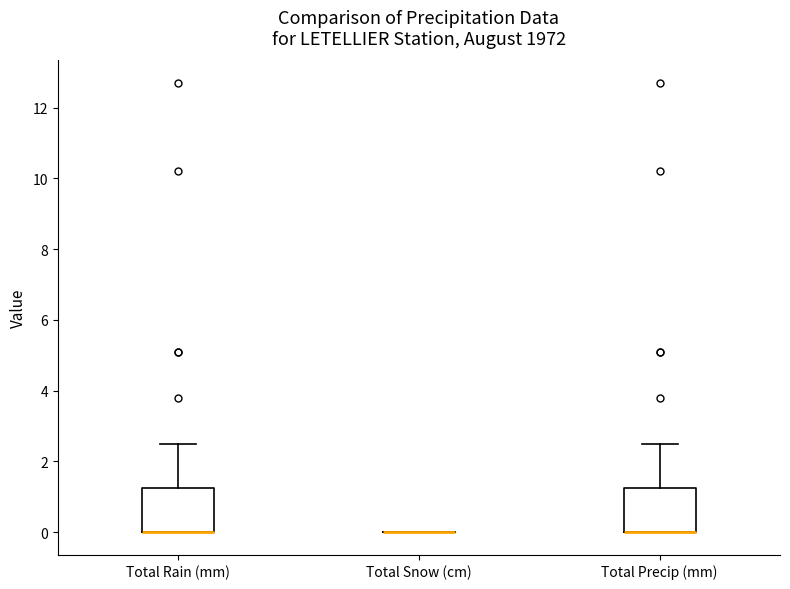

Reading left to right, read every box against the y-axis: the position of its median line, the range the box covers, and the ends of its whiskers. The values are not printed on the chart, so give them approximately, as read against the axis.

Total Rain (mm): median 0.0 (drawn on the box's lower edge), box 0.0 to 1.2, whiskers 0.0 to 2.6
Total Snow (cm): box collapsed to a line at 0.0, whiskers 0.0 to 0.0
Total Precip (mm): median 0.0 (drawn on the box's lower edge), box 0.0 to 1.2, whiskers 0.0 to 2.6